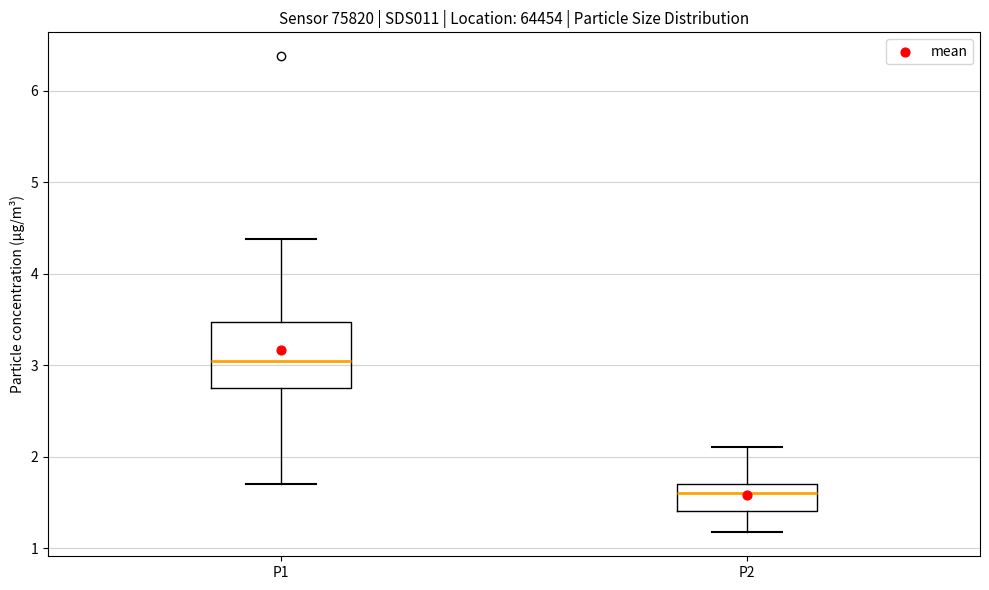

Which box's median line is the highest?

P1